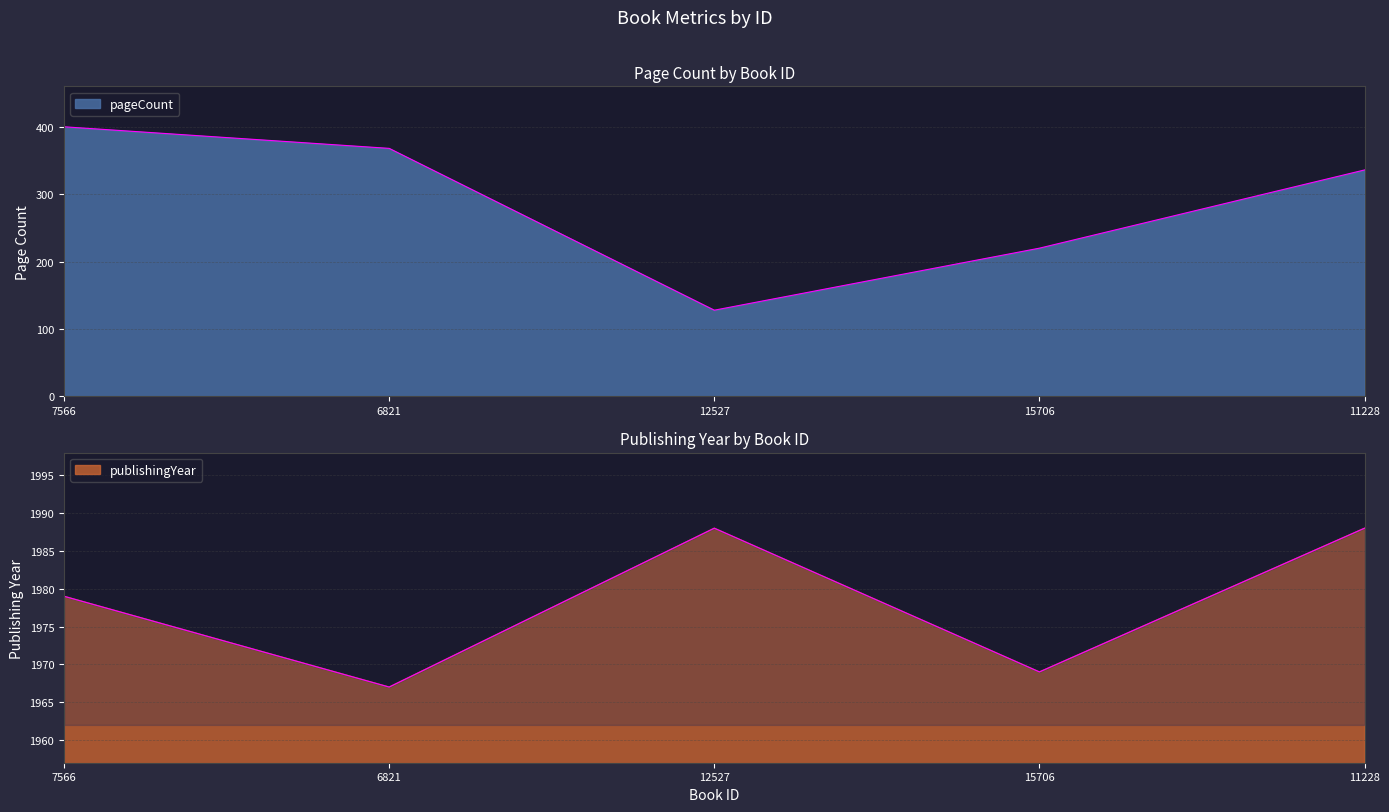

The pageCount series shows 220 at 15706. True or false?

True